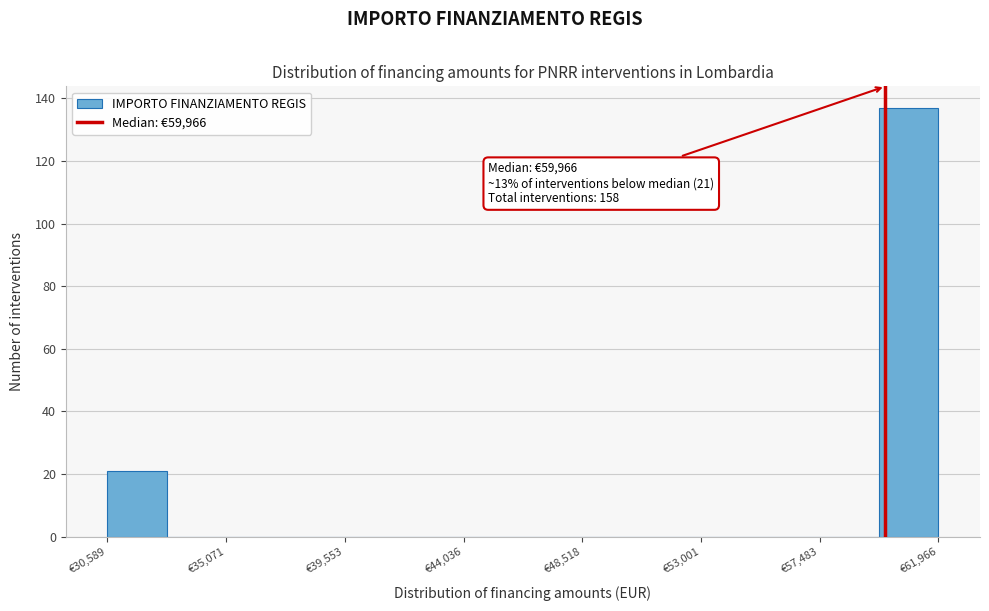

Over which range of the x-axis is the bar tallest?

59500 to 62000